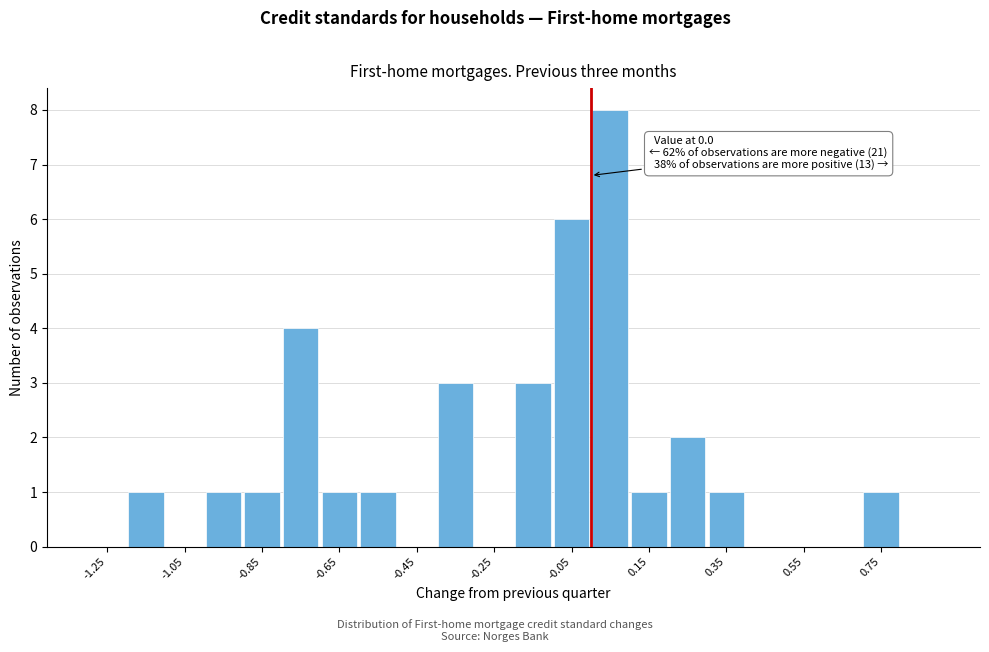

Which range on the x-axis has the tallest bar?

0.0 to 0.1